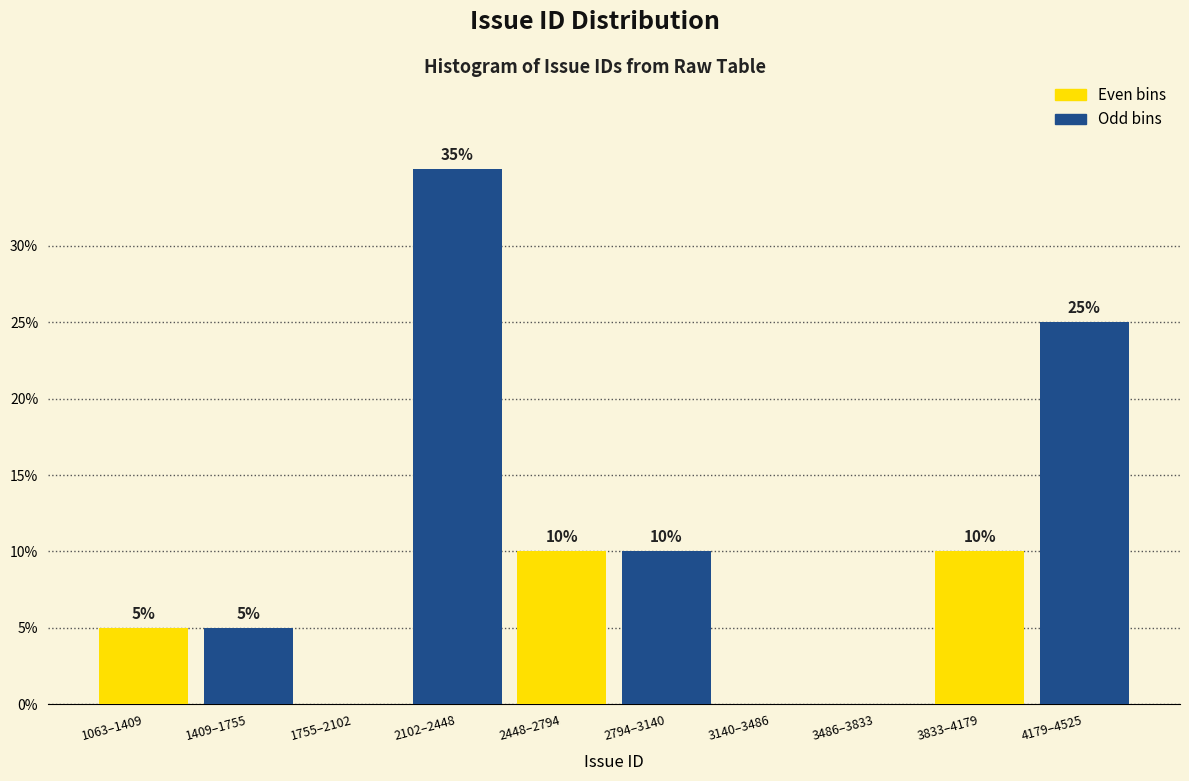

Reading left to right, transcribe all the data shown in this chart.

1063–1409=5	1409–1755=5	1755–2102=0	2102–2448=35	2448–2794=10	2794–3140=10	3140–3486=0	3486–3833=0	3833–4179=10	4179–4525=25